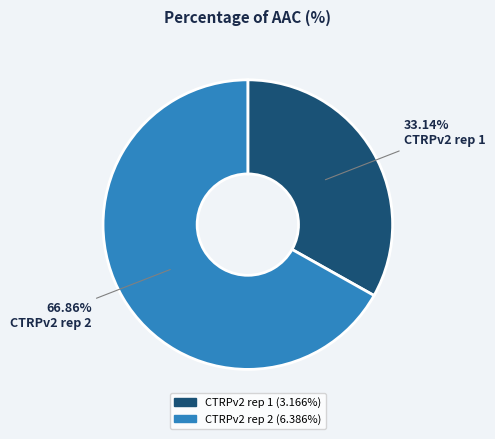

What portion of the pie excludes CTRPv2 rep 1?

66.9%